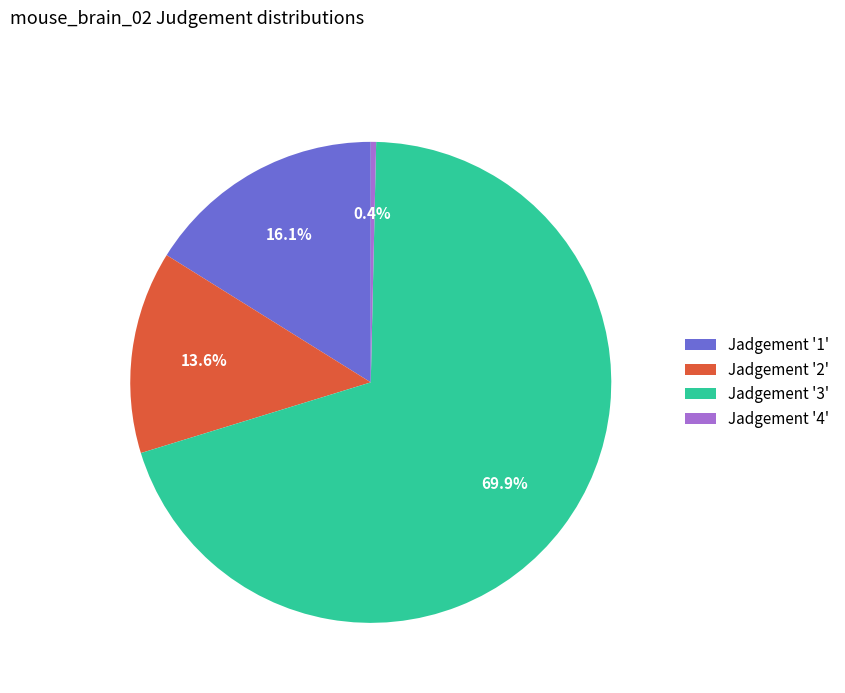

Which category has the biggest portion of the pie?

Jadgement '3'